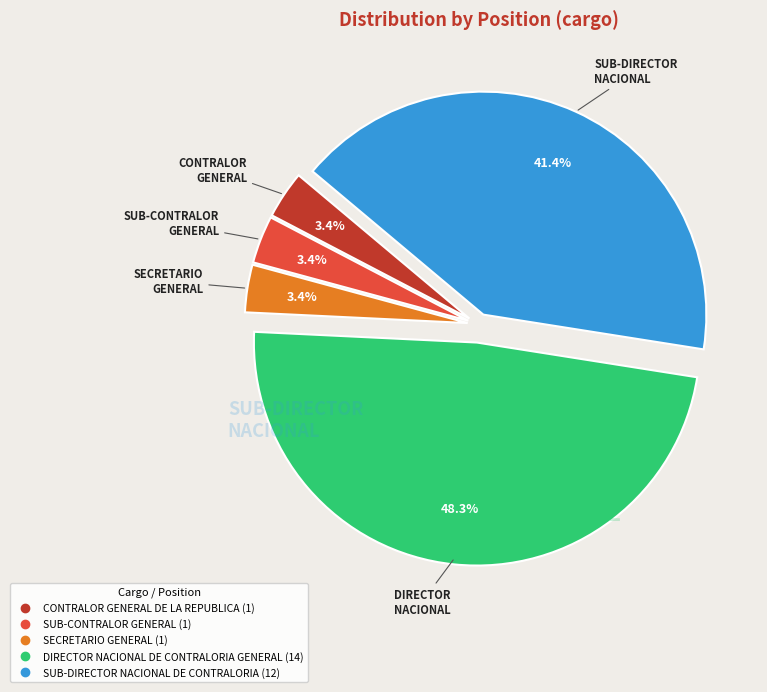

Is there any slice that represents more than half of the pie?

No